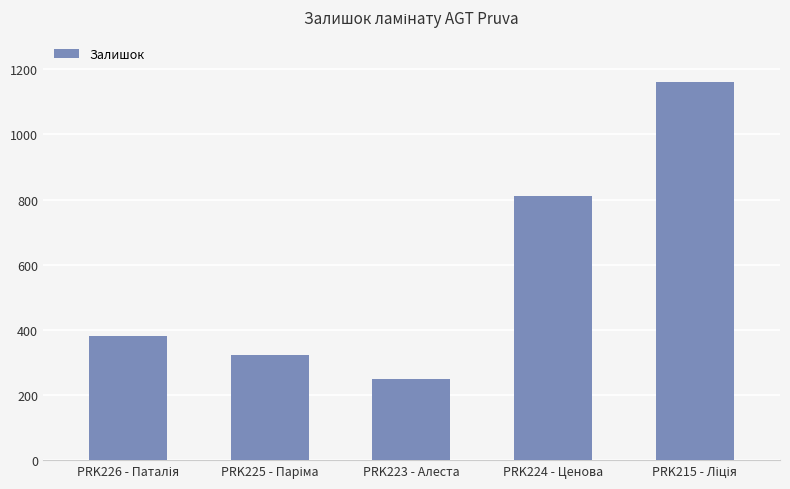

What is the ratio of the value at PRK224 - Ценова to the value at PRK223 - Алеста?

3.3